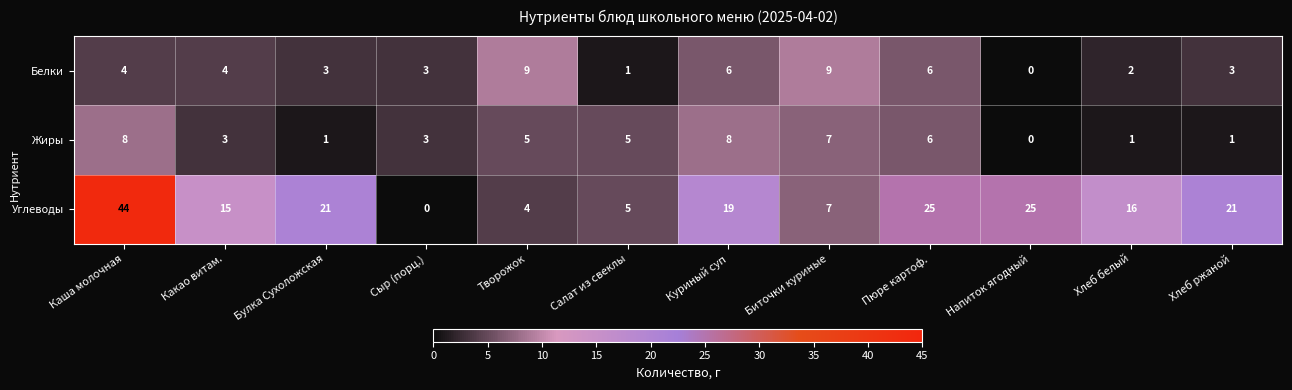

Read the Жиры value at Каша молочная.

8